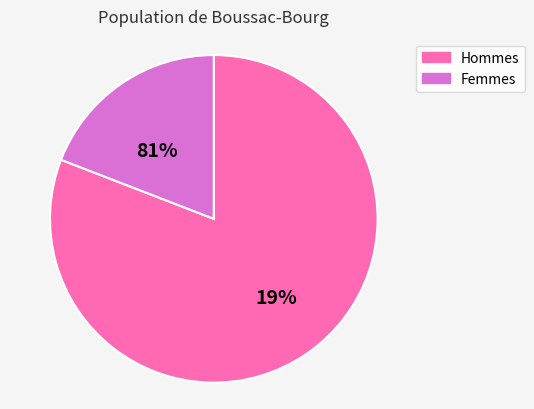

Which category has the smallest portion of the pie?

F